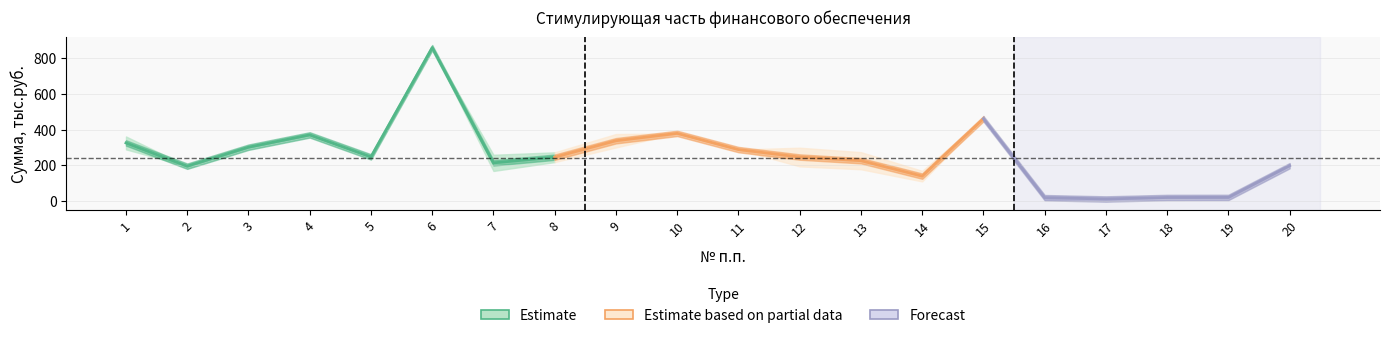

The value of fact_sum at 3 is 526.8. True or false?

False